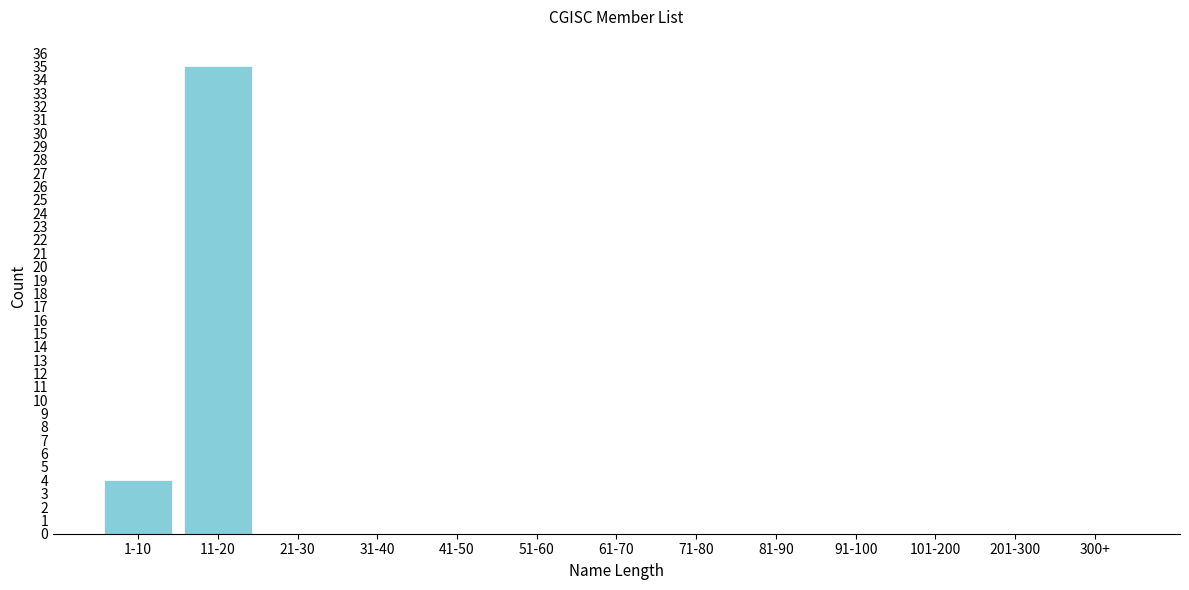

Reading left to right, list all the values displayed in this chart.

1-10=4	11-20=35	21-30=0	31-40=0	41-50=0	51-60=0	61-70=0	71-80=0	81-90=0	91-100=0	101-200=0	201-300=0	300+=0